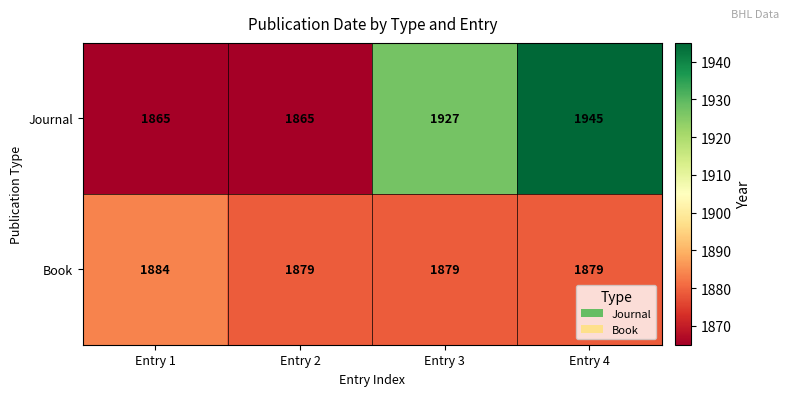

What is the approximate value of Journal at Entry 4?

1945